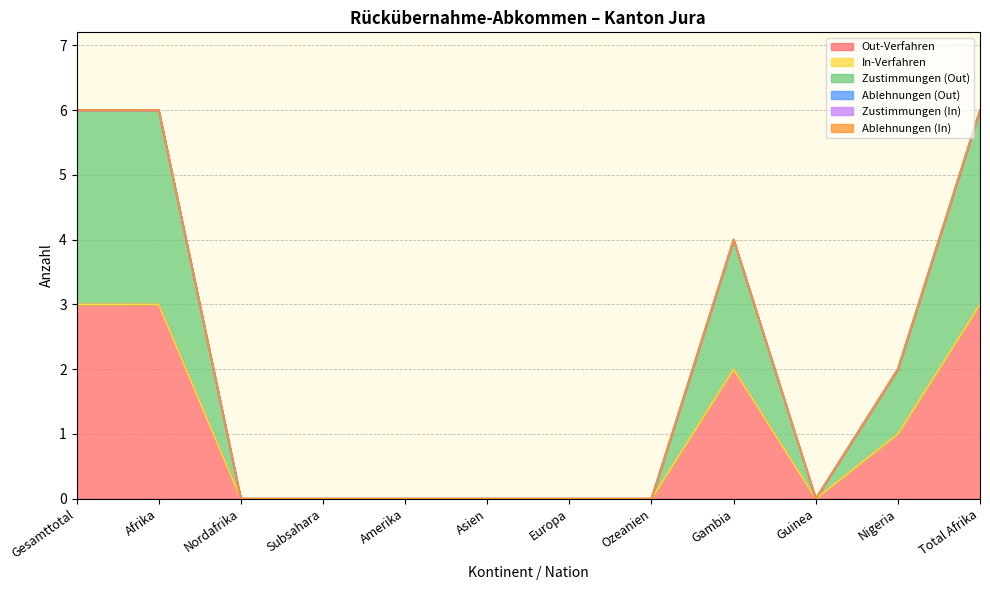

True or false: Ablehnungen (In) has more than 1 points higher than both neighbors.

False